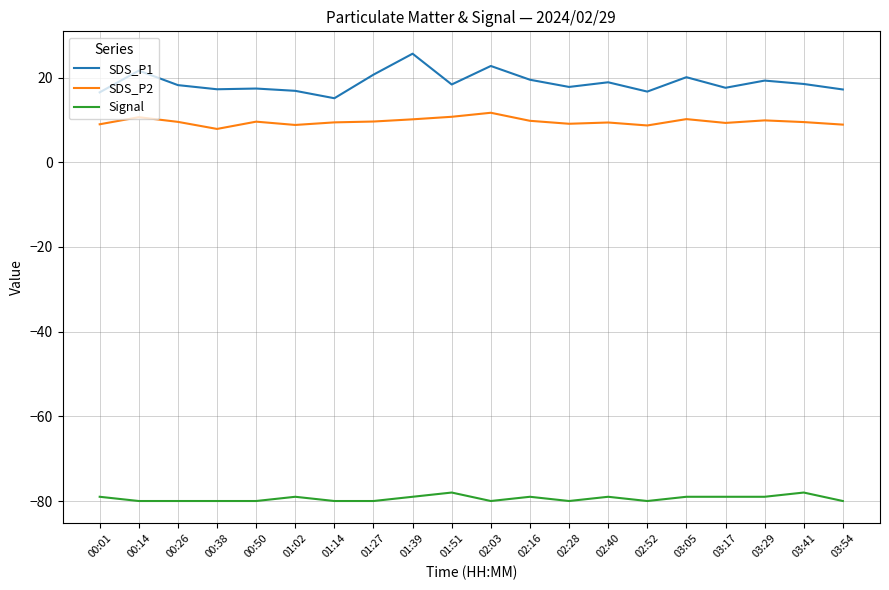

What is the average value of the SDS_P1 series?

18.8